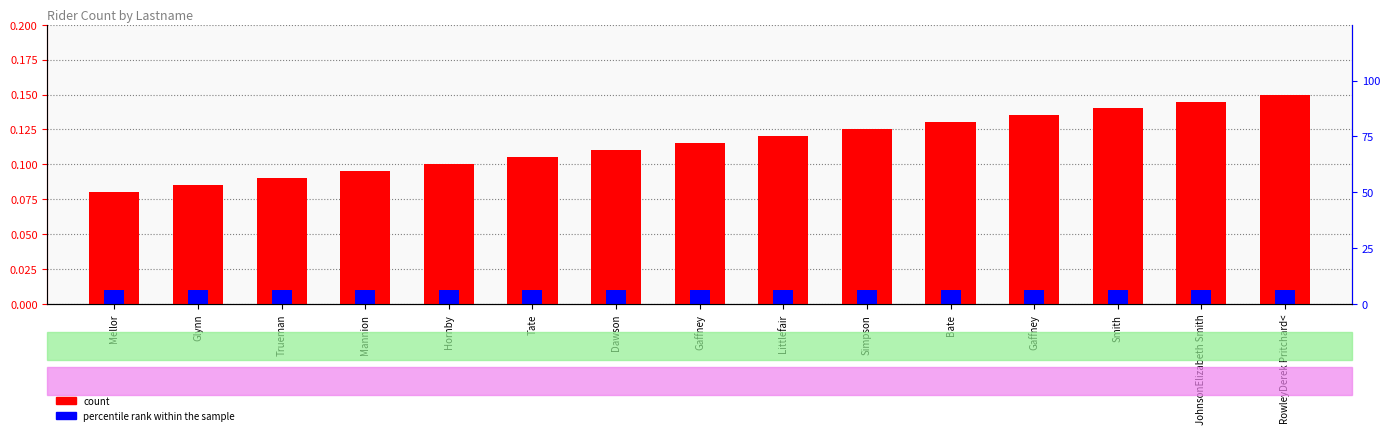

At how many categories does at least one series exceed 0?

15